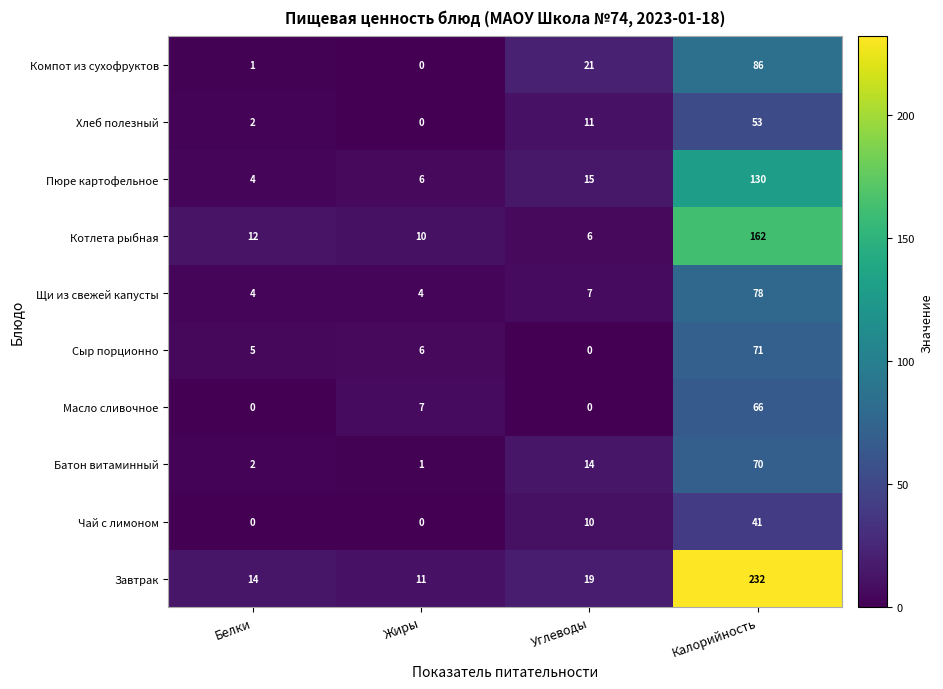

At which category is the sum across all series the highest?

Калорийность